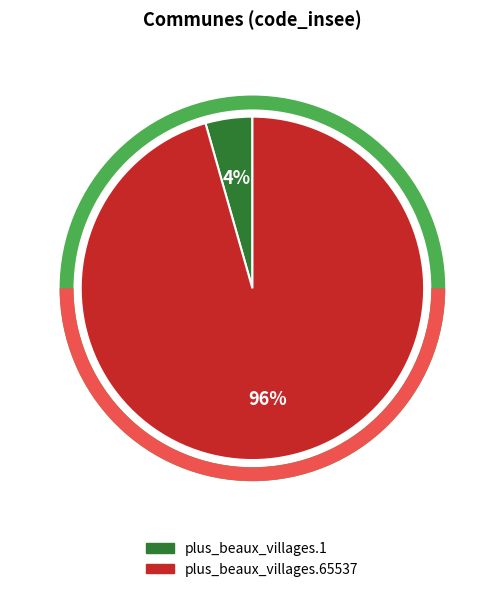

Do plus_beaux_villages.65537 and plus_beaux_villages.1 together represent more than half of the pie?

Yes